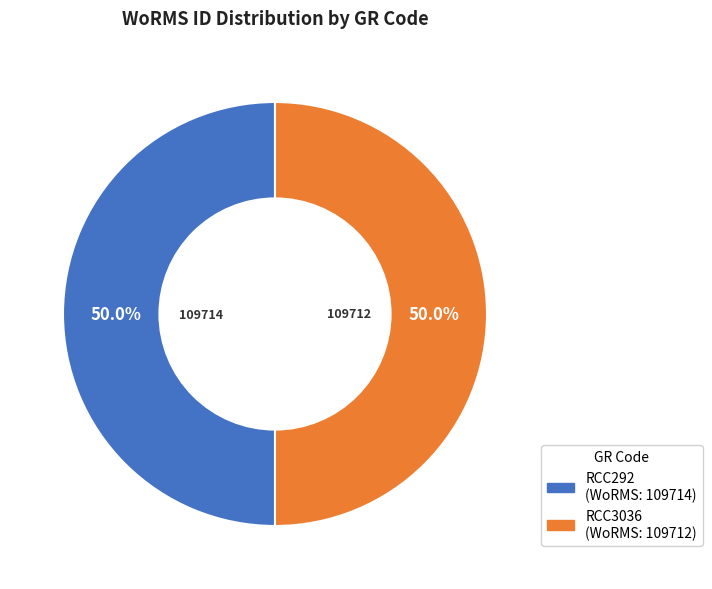

How many segments does this pie chart have?

2